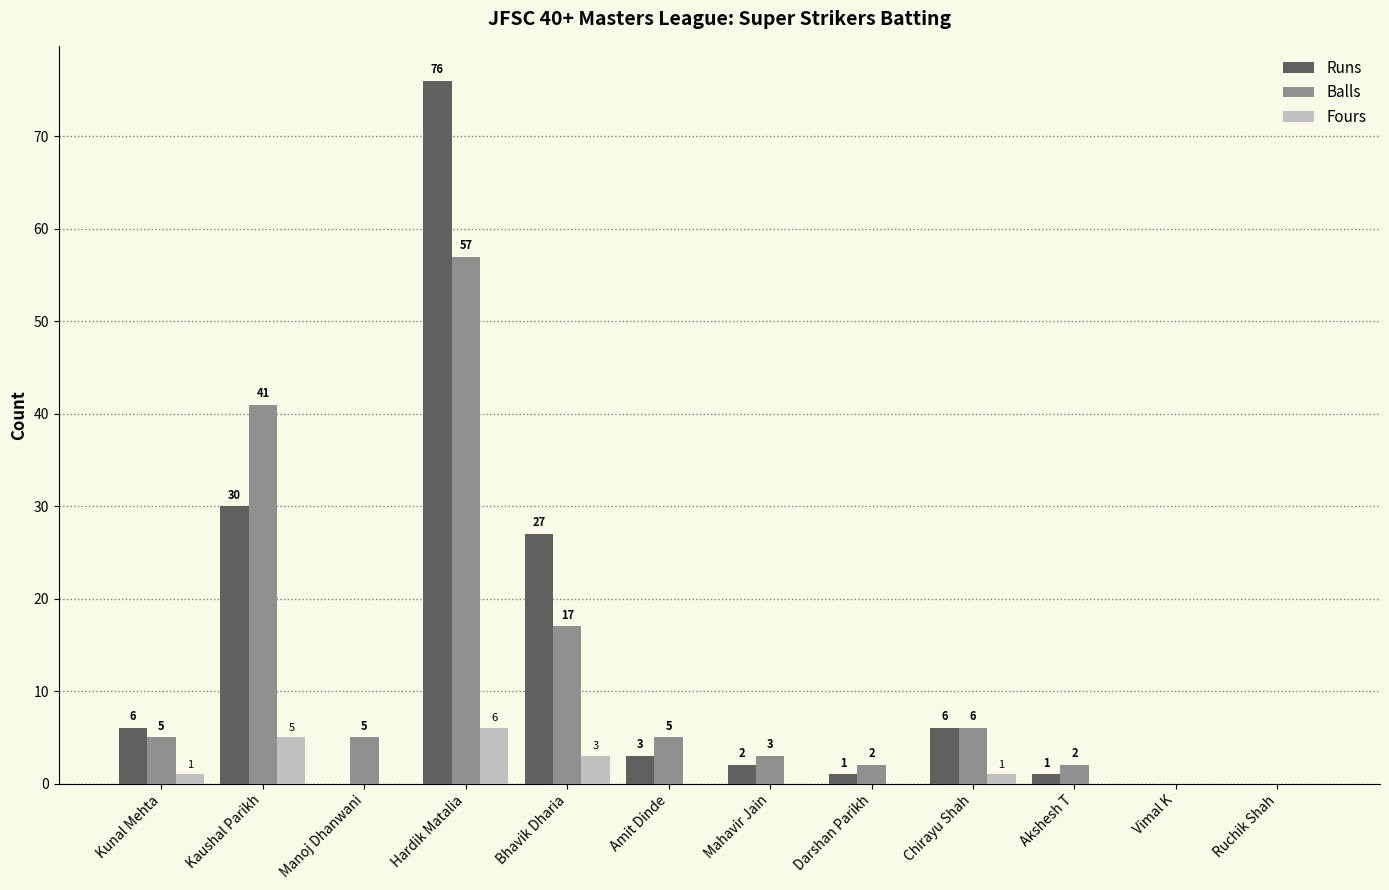

At which category is the sum across all series the highest?

Hardik Matalia